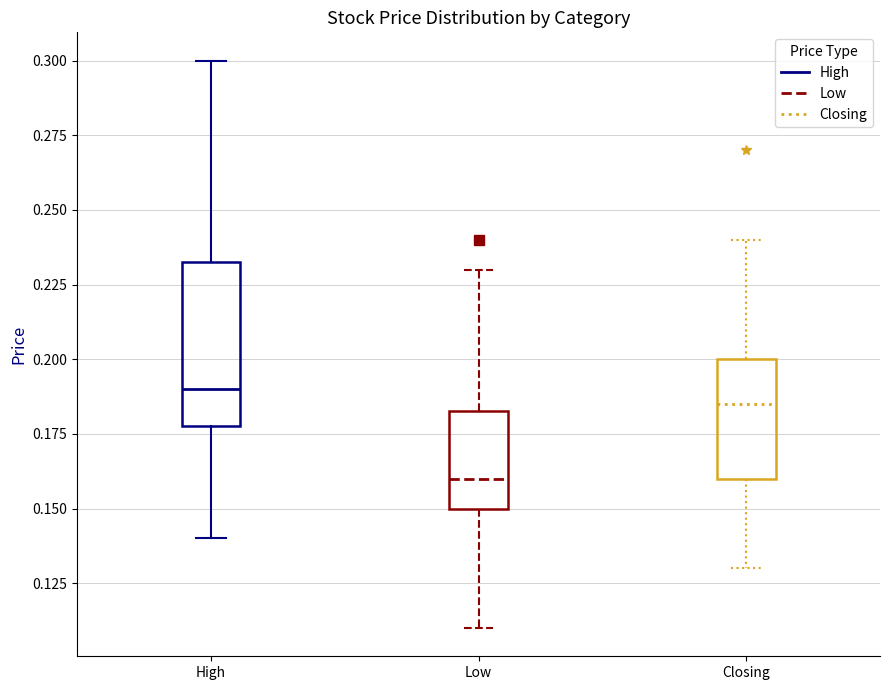

Where is the lower edge of the box for Low on the y-axis? The values are not printed on the chart, so give them approximately, as read against the axis.

0.150